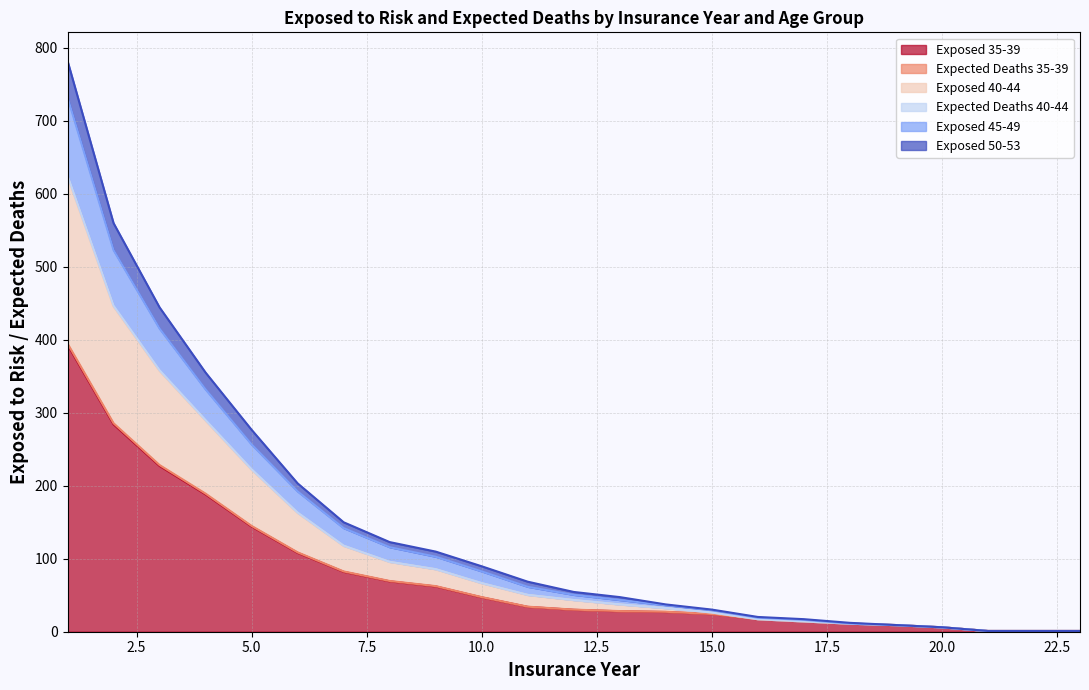

True or false: Exposed 35-39 and Exposed 40-44 intersect in this chart.

False